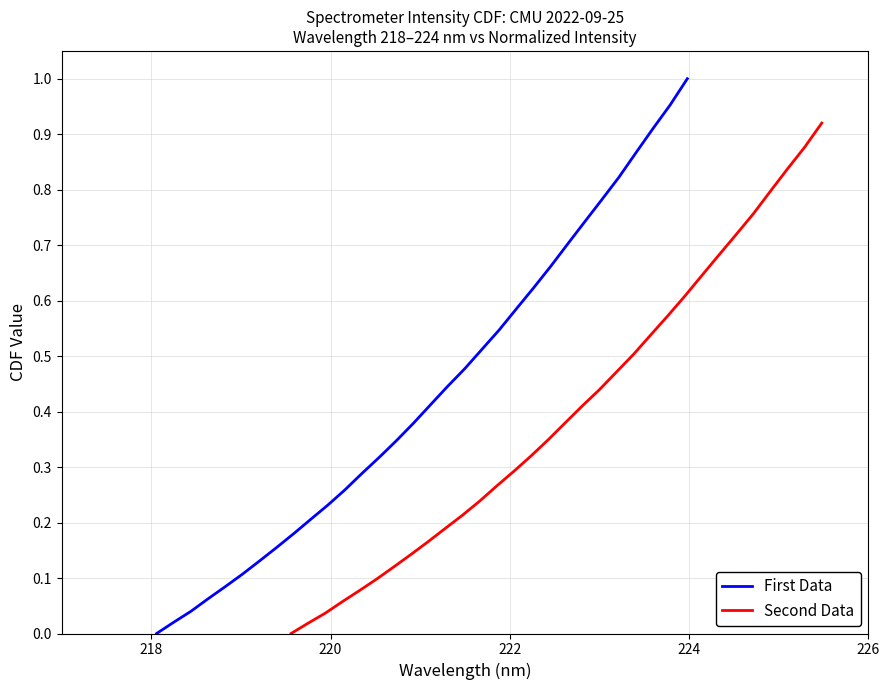

Which series has the largest total across all categories?

First Data